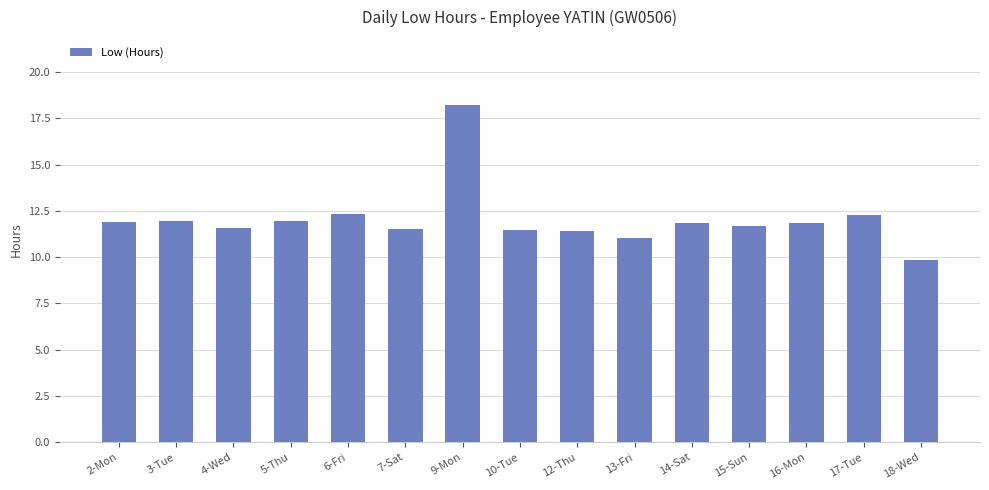

Where does the data first go above 11?

2-Mon